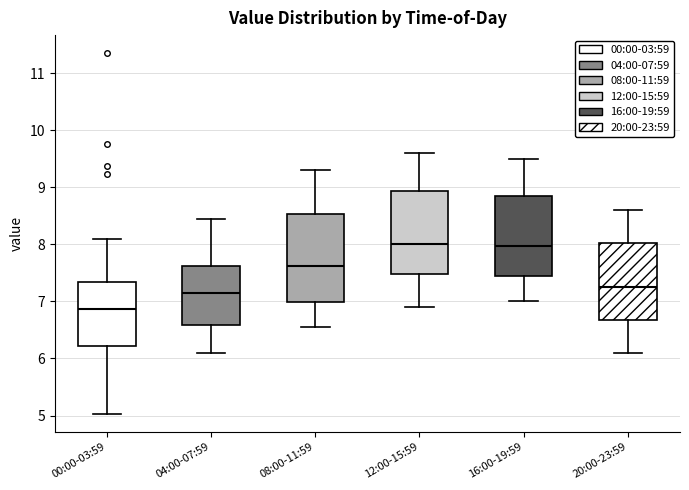

Reading left to right, read every box against the y-axis: the position of its median line, the range the box covers, and the ends of its whiskers. The values are not printed on the chart, so give them approximately, as read against the axis.

00:00-03:59: median 6.9, box 6.2 to 7.3, whiskers 5.0 to 8.1
04:00-07:59: median 7.2, box 6.6 to 7.6, whiskers 6.1 to 8.5
08:00-11:59: median 7.6, box 7.0 to 8.5, whiskers 6.6 to 9.3
12:00-15:59: median 8.0, box 7.5 to 8.9, whiskers 6.9 to 9.6
16:00-19:59: median 8.0, box 7.4 to 8.9, whiskers 7.0 to 9.5
20:00-23:59: median 7.3, box 6.7 to 8.0, whiskers 6.1 to 8.6